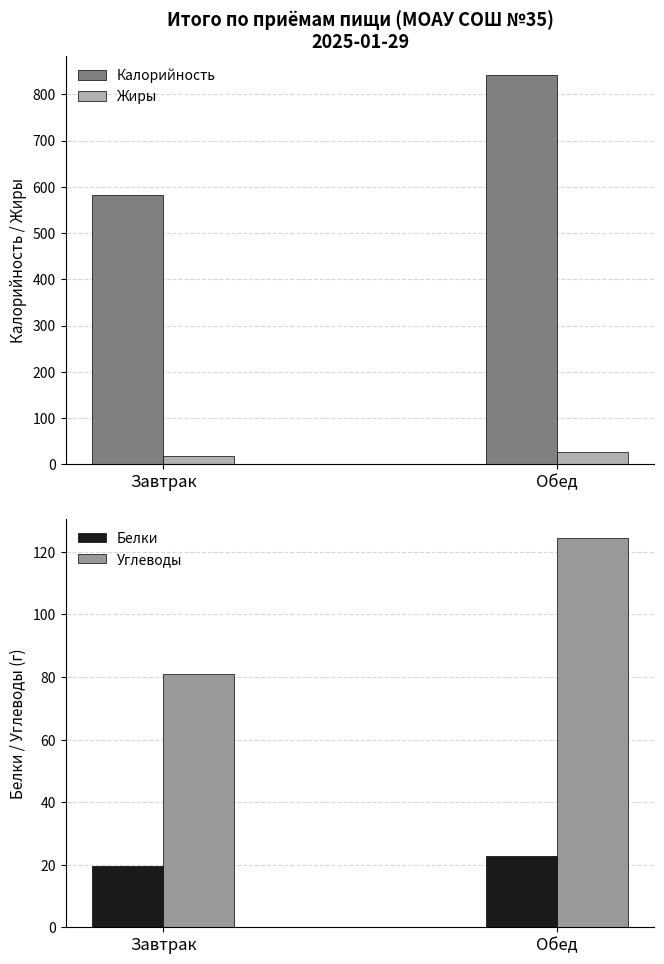

Reading right to left, transcribe all the data shown in this chart.

Калорийность: 841.1	581.5
Жиры: 26.1	18.1
Белки: 22.6	19.6
Углеводы: 124.3	81.1